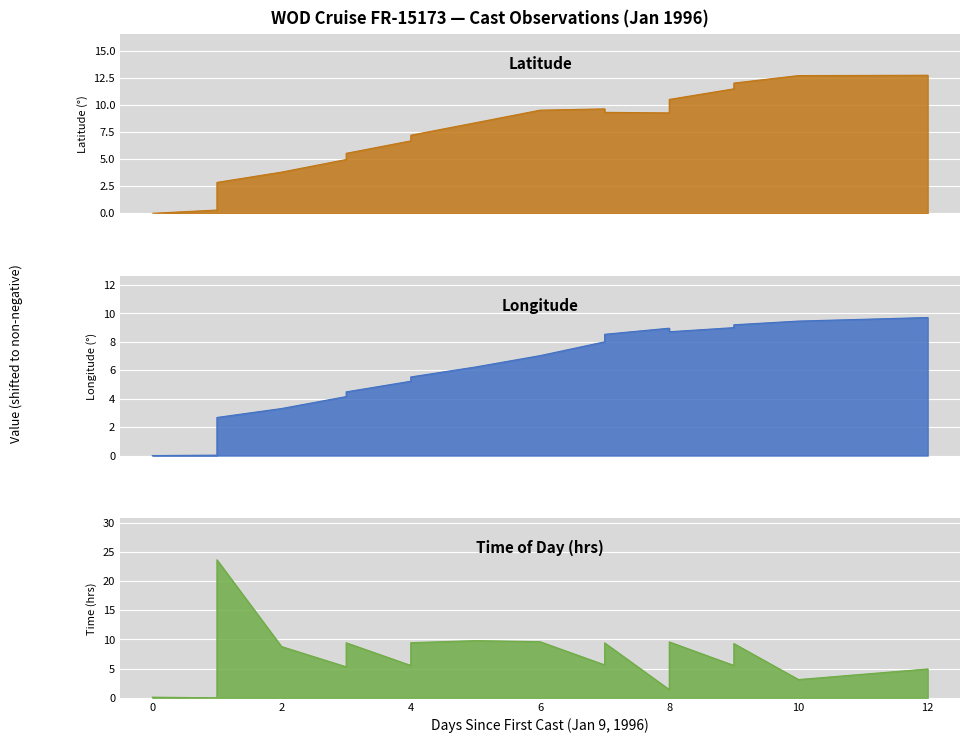

How many categories are shown in the chart?

23